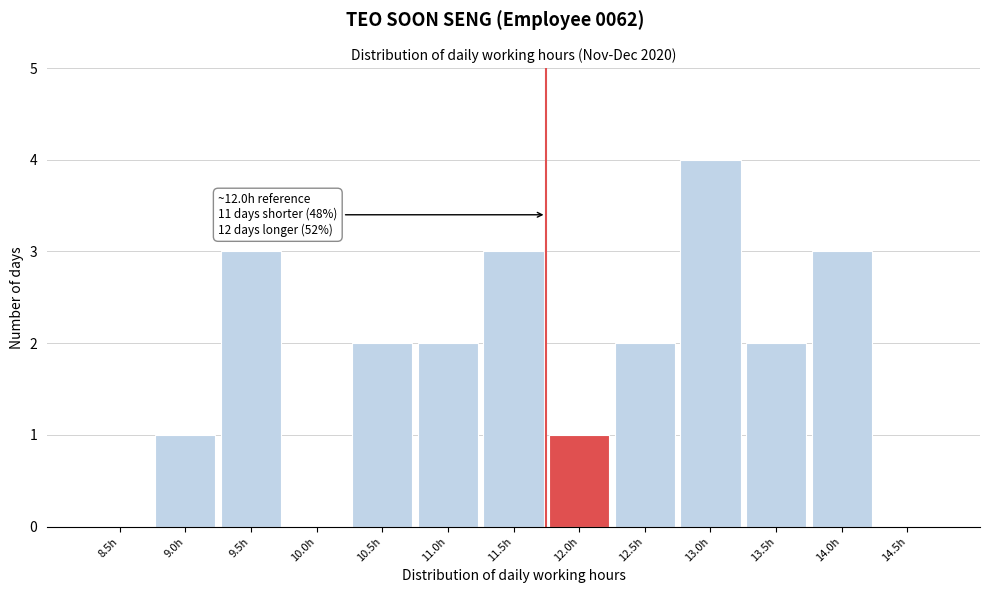

Reading left to right, extract all data points from this chart.

8.5h=0	9.0h=1	9.5h=3	10.0h=0	10.5h=2	11.0h=2	11.5h=3	12.0h=1	12.5h=2	13.0h=4	13.5h=2	14.0h=3	14.5h=0